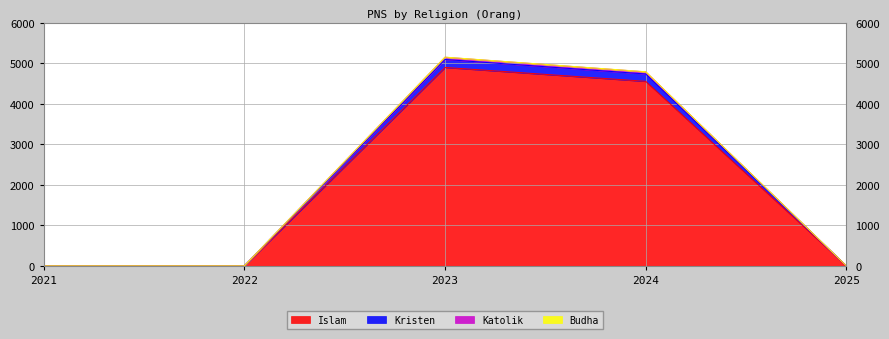

What is the difference between the maximum and minimum values in the Islam series?

4897